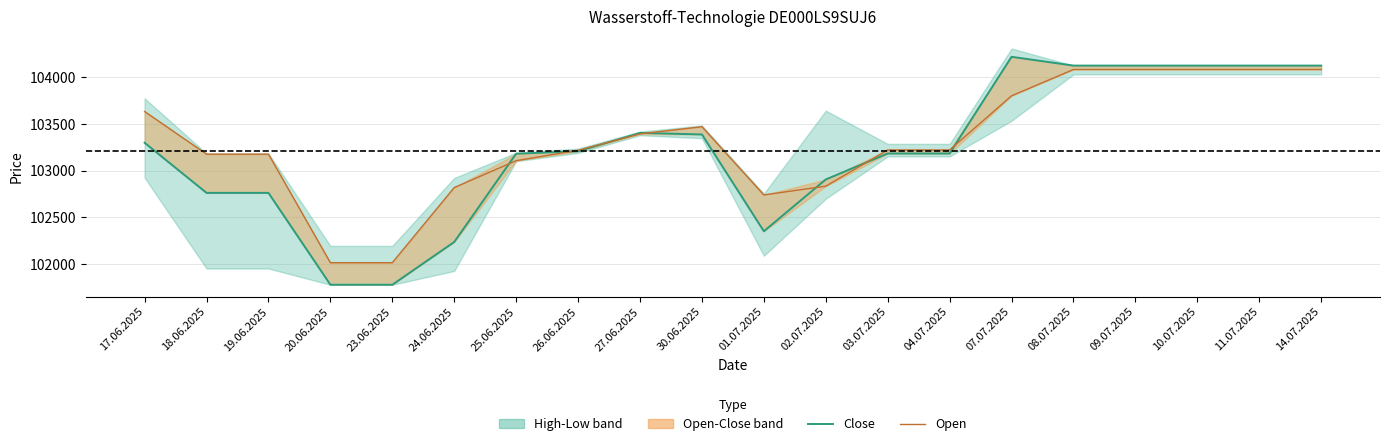

Between 20.06.2025 and 04.07.2025, which series saw the biggest shift?

Close